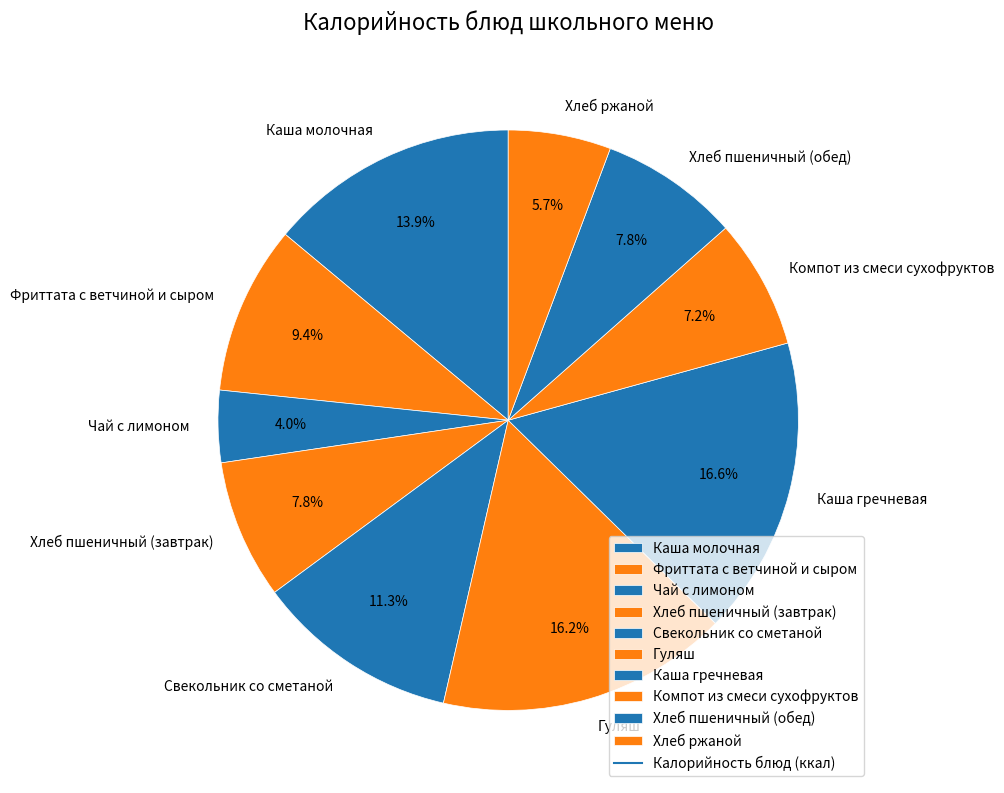

True or false: Фриттата с ветчиной и сыром accounts for 1% of the total.

False